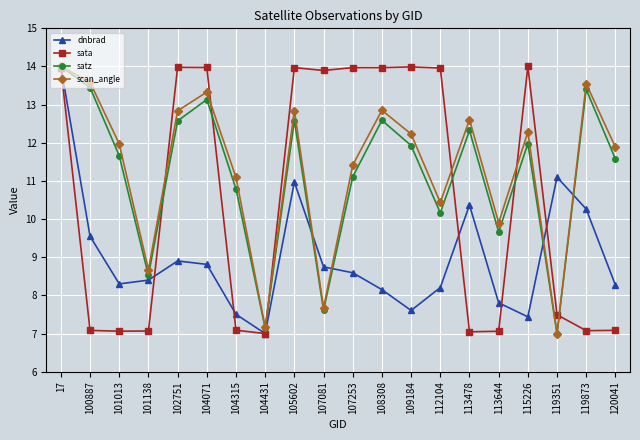

How many data points does each series have?

20